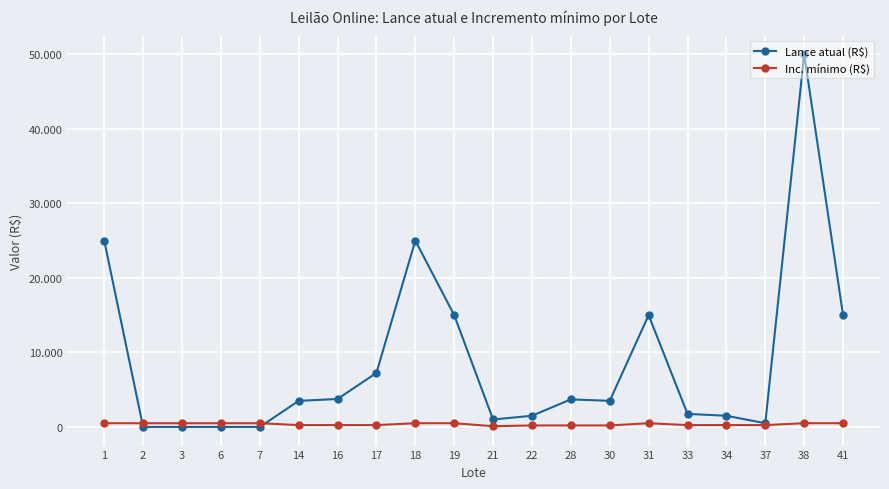

In Inc. mínimo (R$), how many points are higher than both neighbors (excluding endpoints)?

1